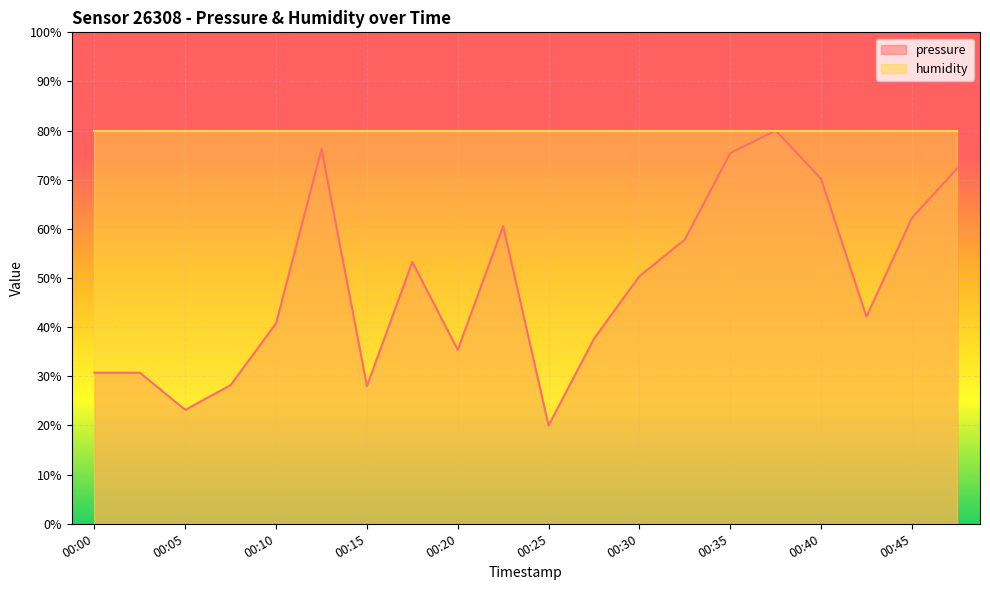

Which has a higher value, 00:23 or 00:42?

00:23